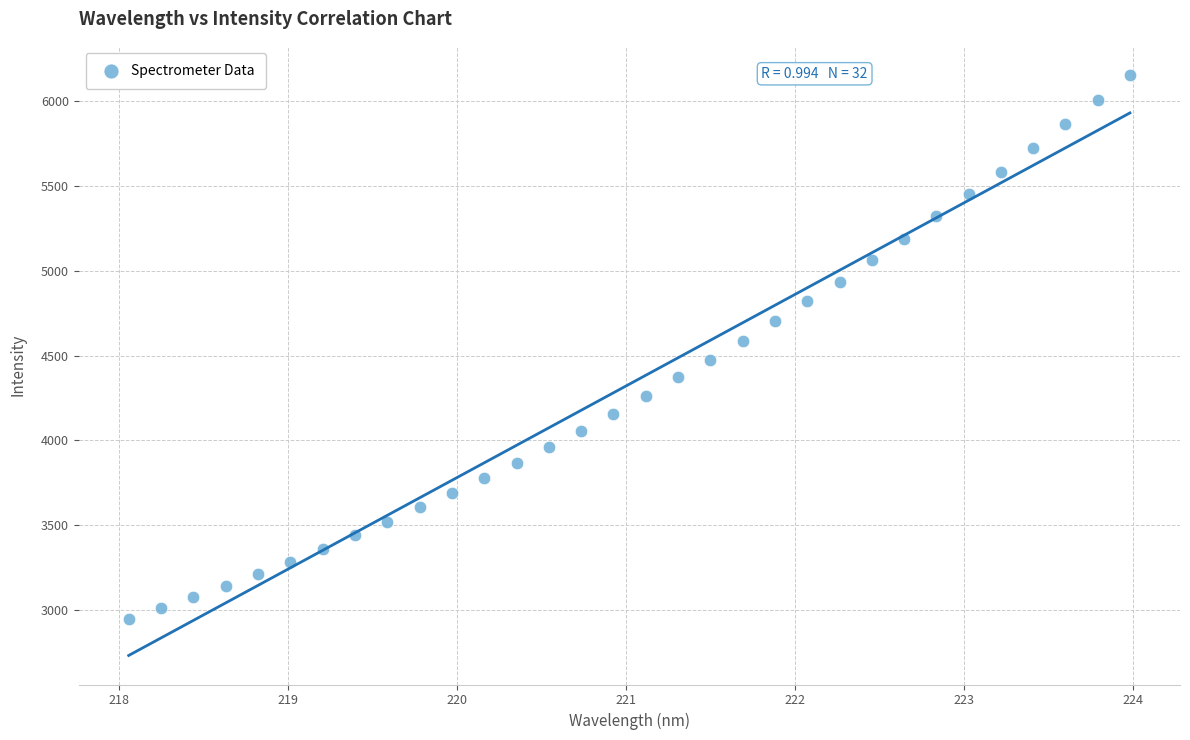

What is the range of Y values (max minus min)?

3201.8